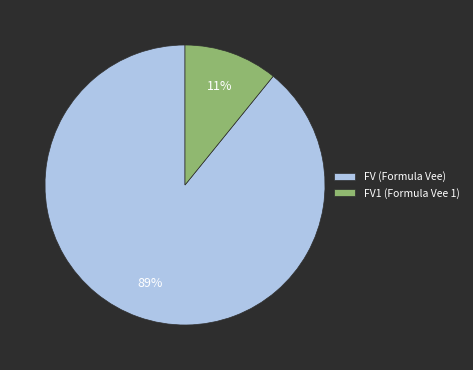

What is the largest slice in the pie chart?

FV (Formula Vee)